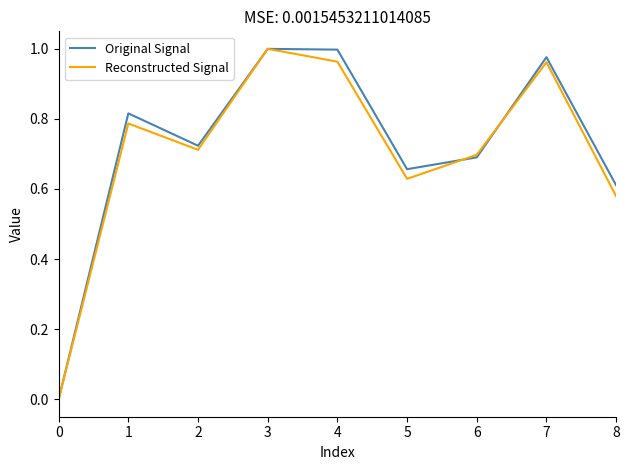

True or false: Original Signal has a value of 1.0 at 4.

True